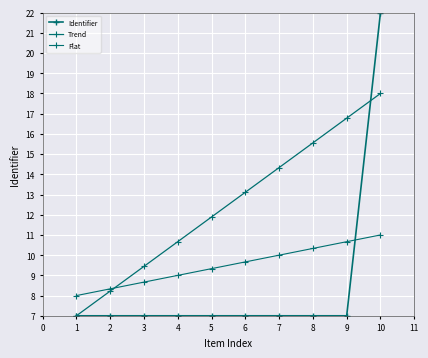

Is this an area chart (filled region under the line)?

No